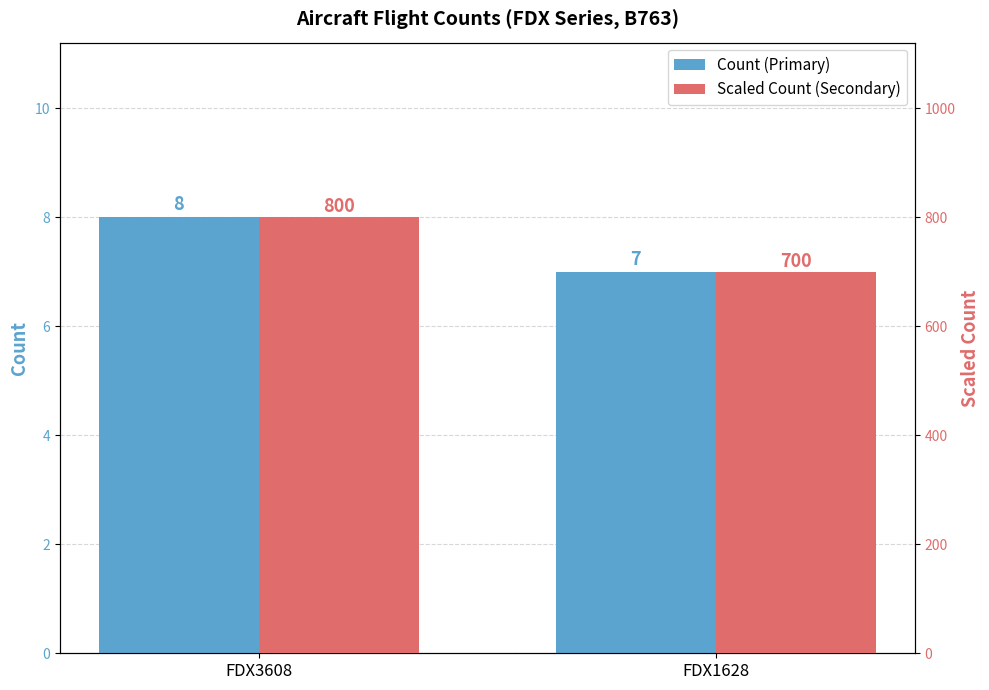

What is the total value across all series at FDX1628?

707